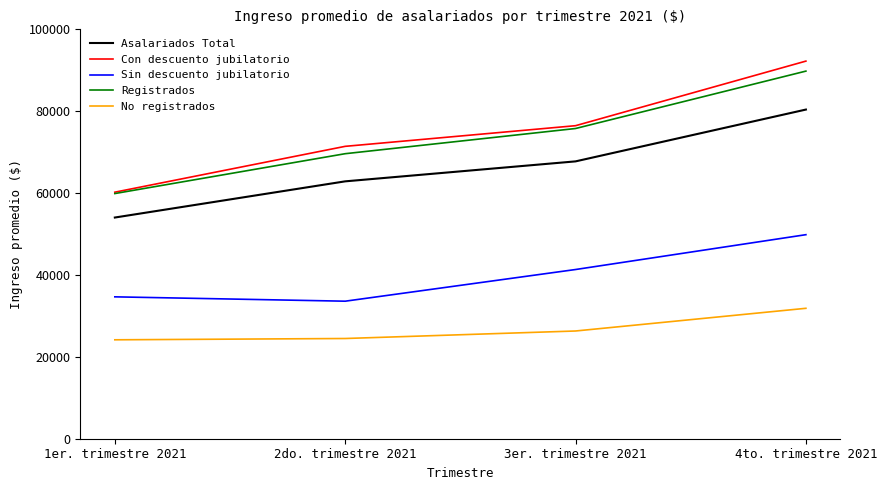

Count the Asalariados Total values in the range 62868 to 80403.

3